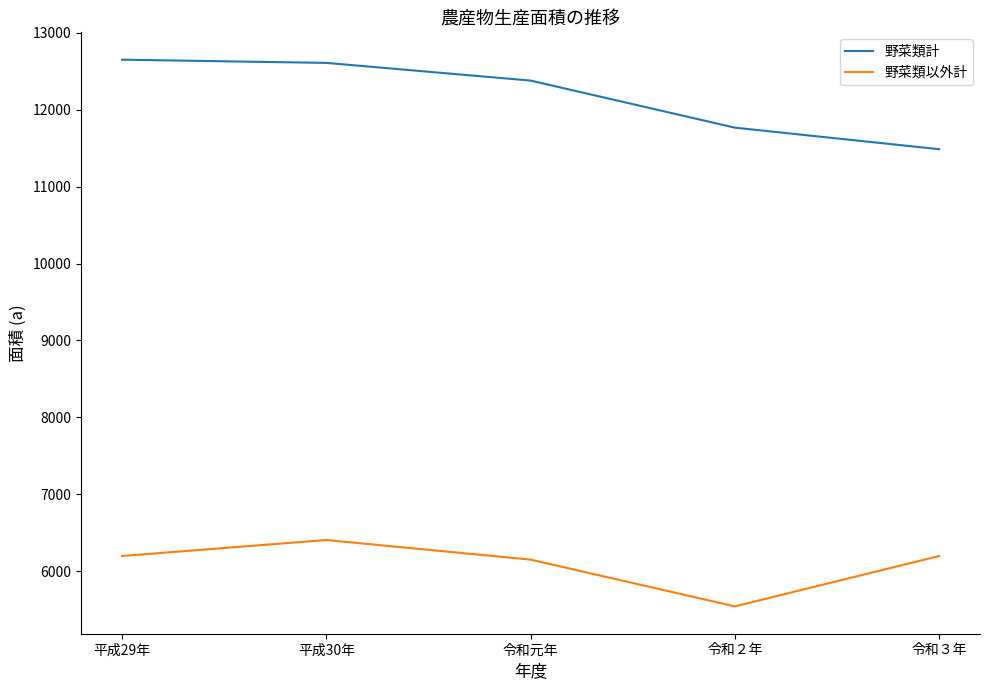

What is the highest value of the 野菜類計 series?

12651